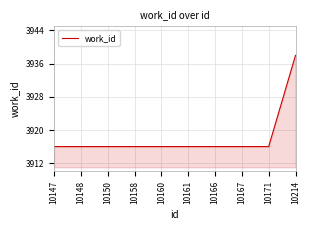

Approximately how many times larger is the value at 10160 compared to 10167?

1.0